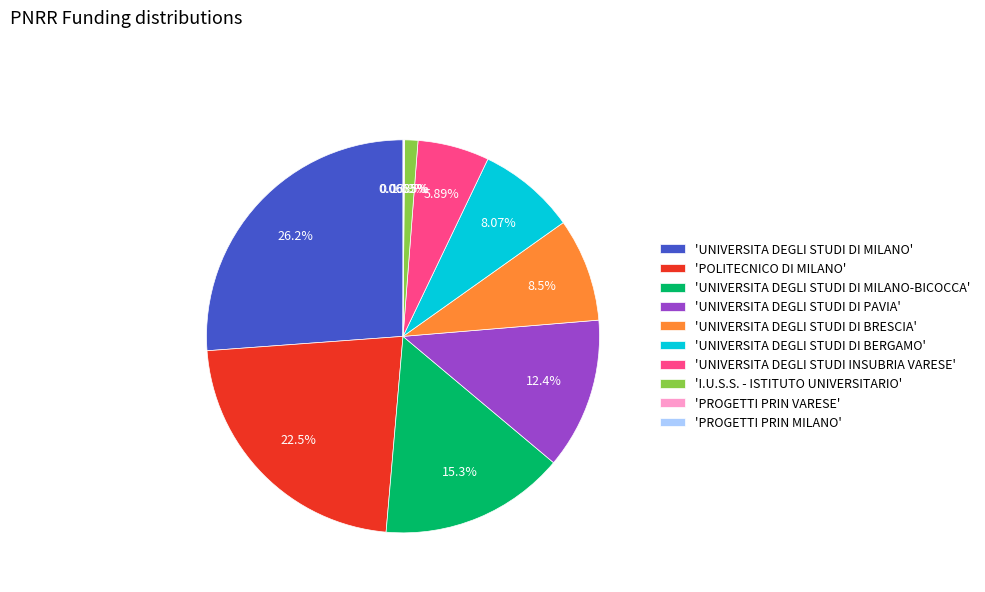

Which slice is the largest?

'UNIVERSITA DEGLI STUDI DI MILANO'